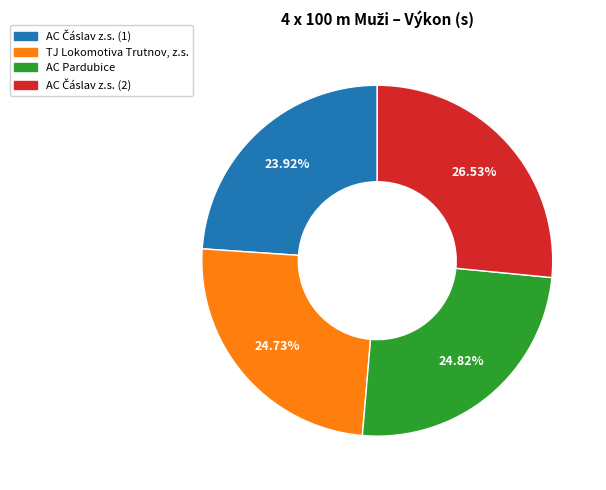

Is there a majority slice in this chart?

No